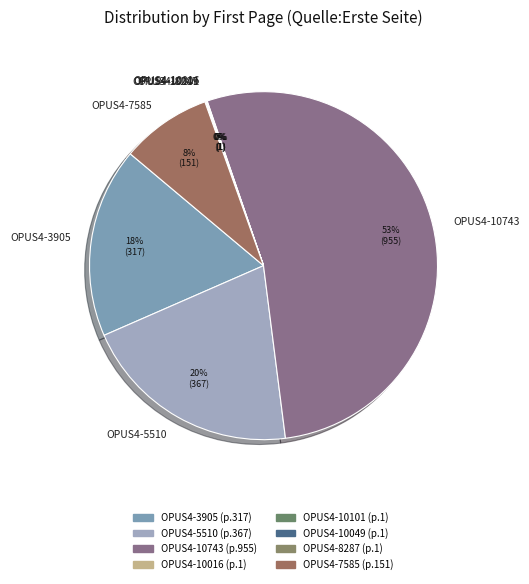

The OPUS4-10743 slice represents 44% of the pie. True or false?

False